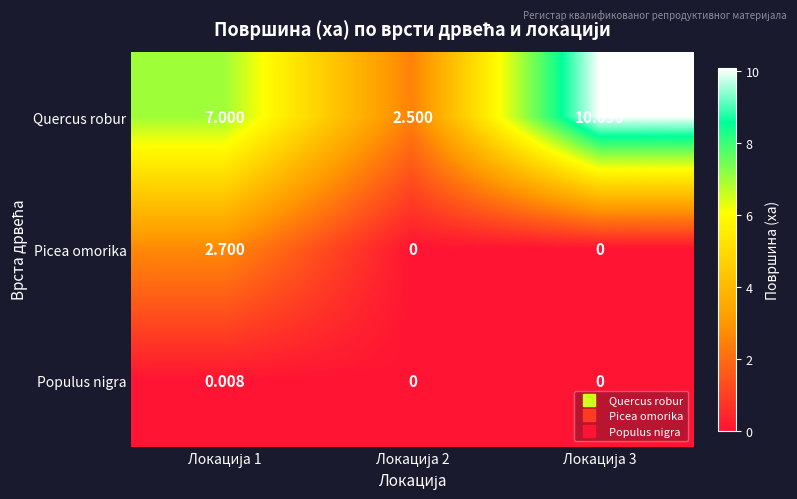

Rank the series by their maximum value, from lowest to highest.

Populus nigra, Picea omorika, Quercus robur